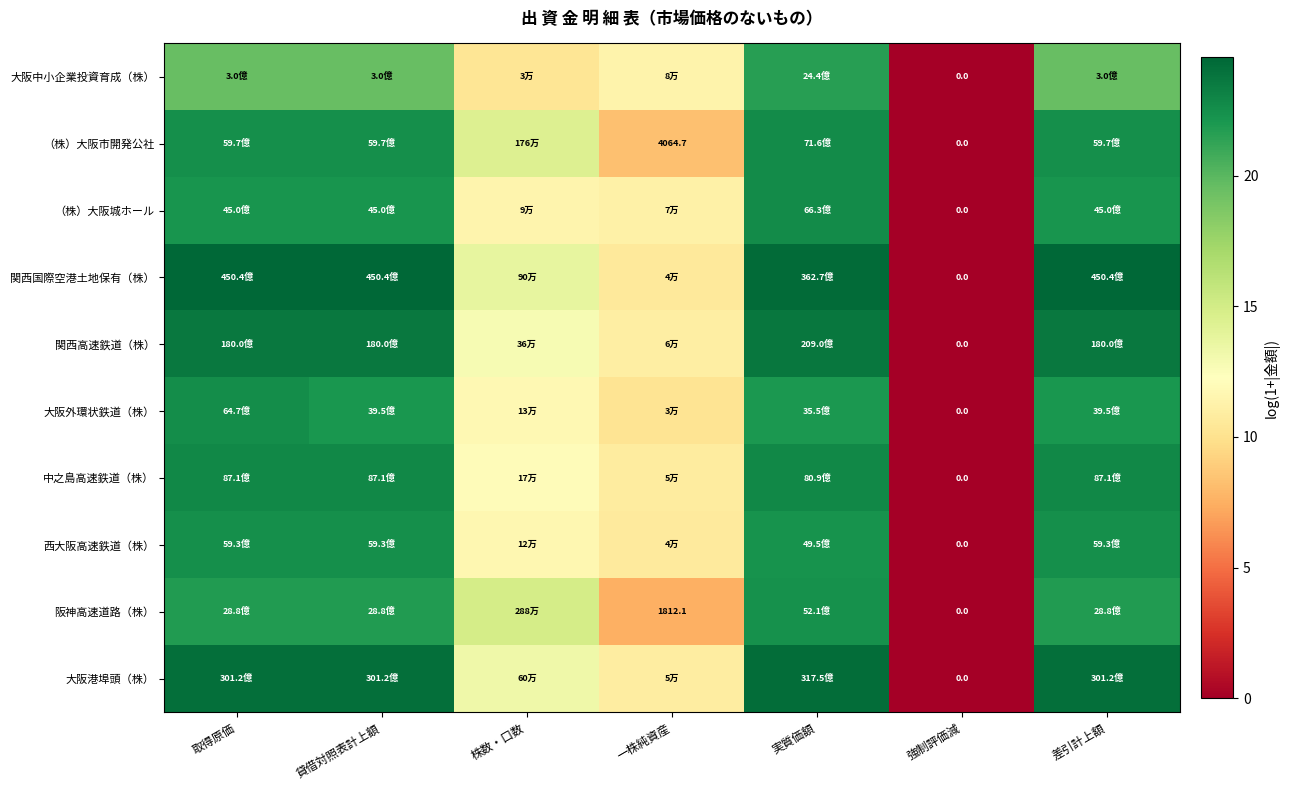

Is it true that 関西高速鉄道（株） equals 23.8 at 実質価額?

True